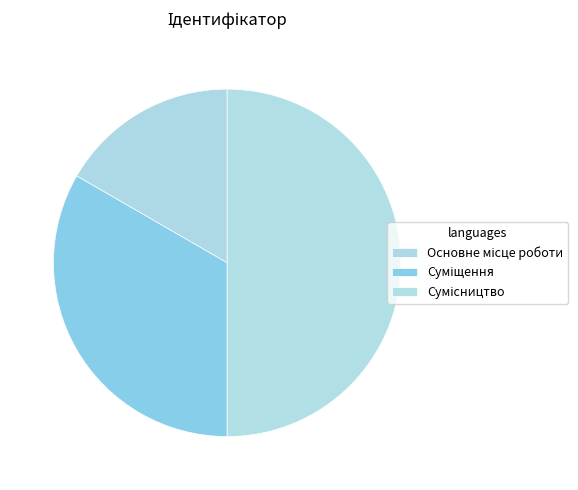

Is it true that Суміщення is 33% of the pie?

True